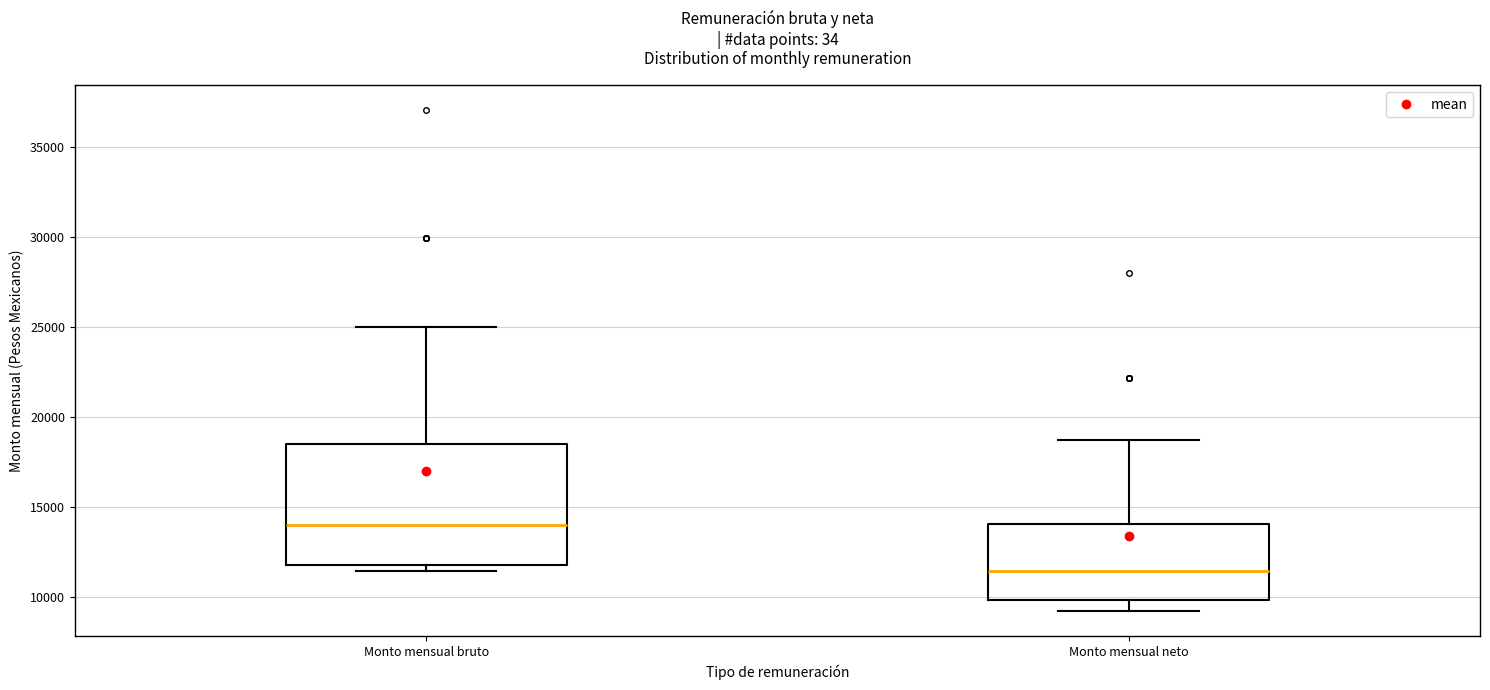

Which box's median line is the lowest?

Monto mensual neto